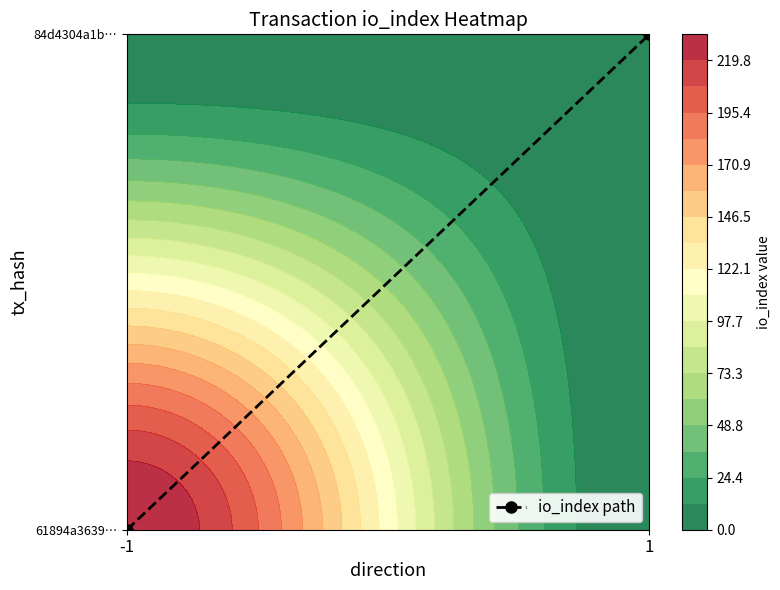

Rank the categories by value from lowest to highest.

-1, 1